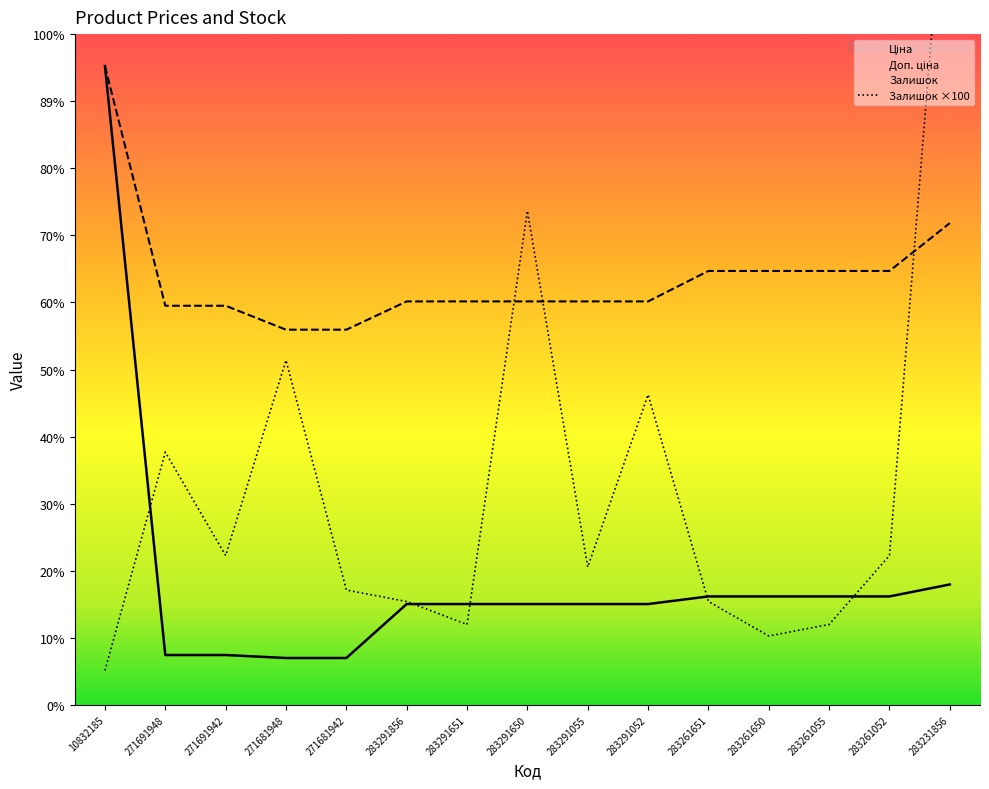

What is the sum of all Доп. ціна values?

55901.1